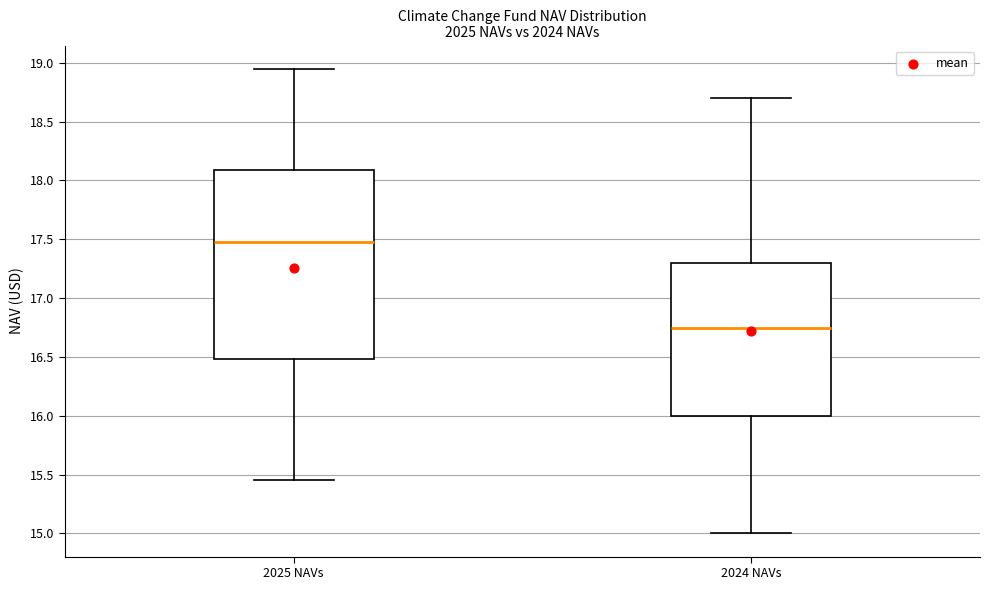

Reading left to right, read every box against the y-axis: the position of its median line, the range the box covers, and the ends of its whiskers. The values are not printed on the chart, so give them approximately, as read against the axis.

2025 NAVs: median 17.50, box 16.50 to 18.10, whiskers 15.45 to 18.95
2024 NAVs: median 16.75, box 16.00 to 17.30, whiskers 15.00 to 18.70